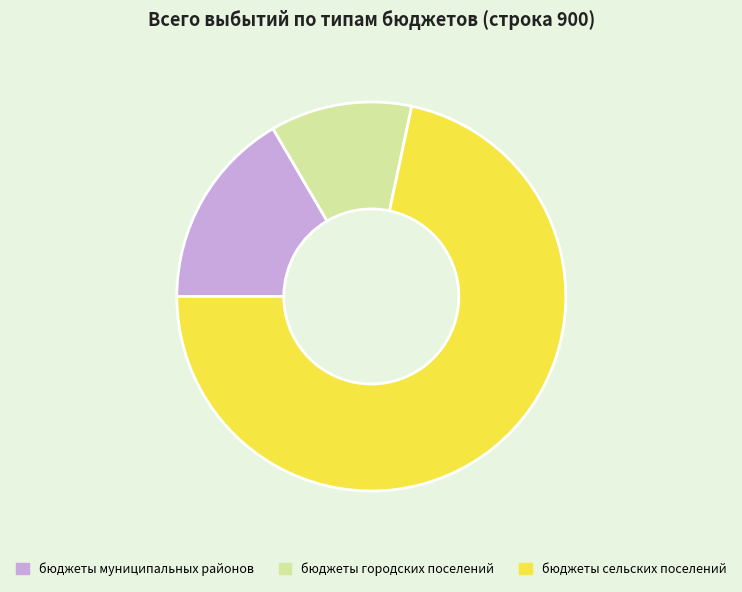

Between бюджеты городских поселений and бюджеты муниципальных районов, which is larger?

бюджеты муниципальных районов